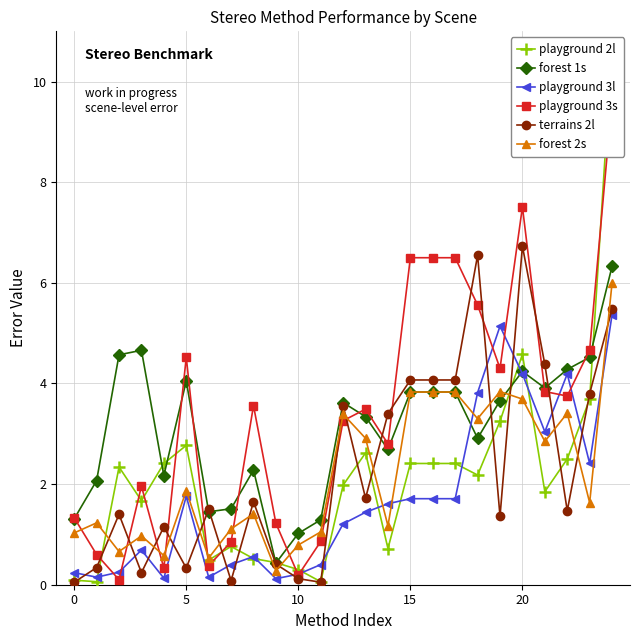

True or false: playground 3s has a value of 12.5 at 20.

False